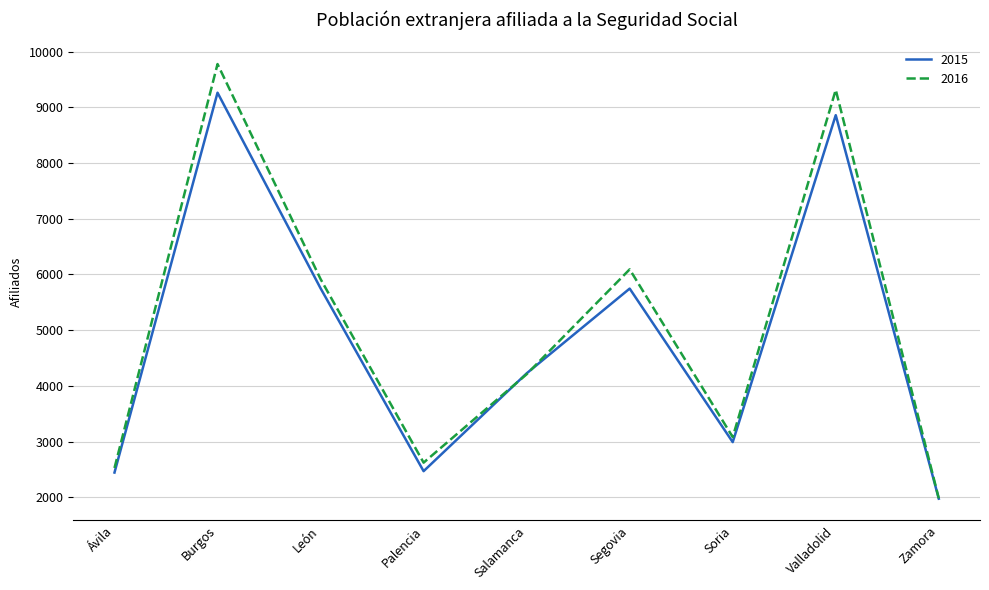

Is it true that 2015 equals 9261 at Burgos?

True